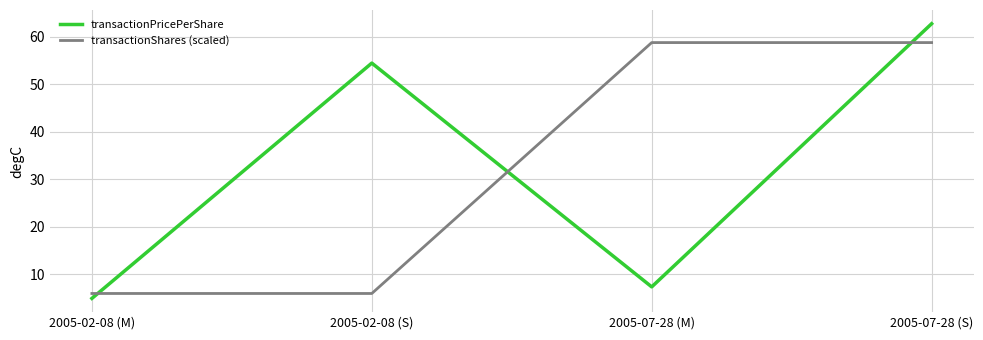

What is the sum of the transactionShares (scaled) values at 2005-02-08 (M) and 2005-02-08 (S)?

11.8